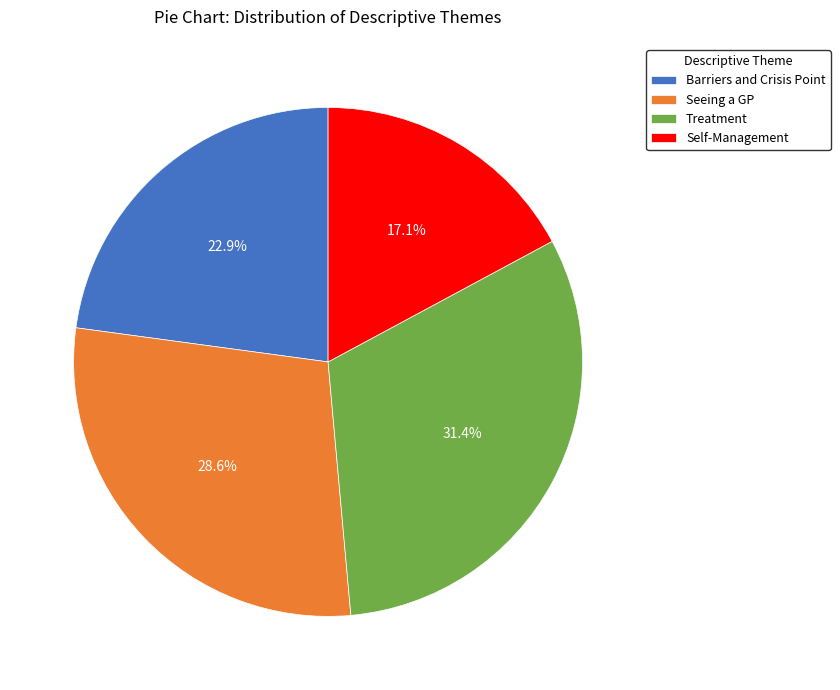

Which has a higher value, Seeing a GP or Self-Management?

Seeing a GP